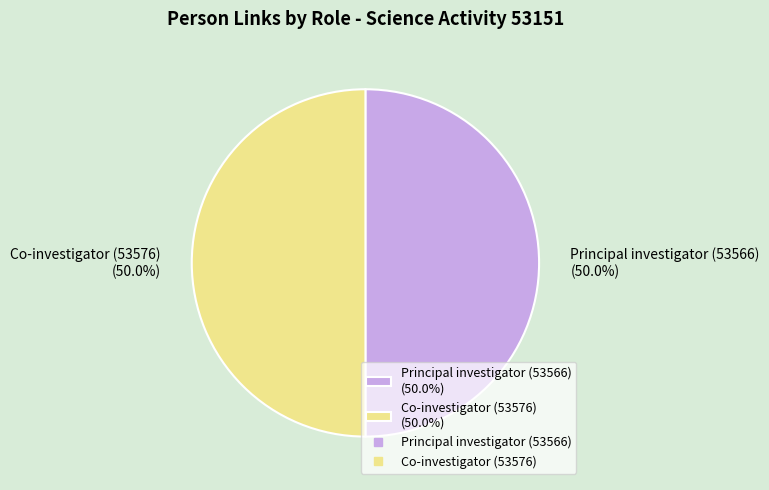

Combined, do Principal investigator (53566) (50.0%) and Co-investigator (53576) (50.0%) account for over 50%?

Yes